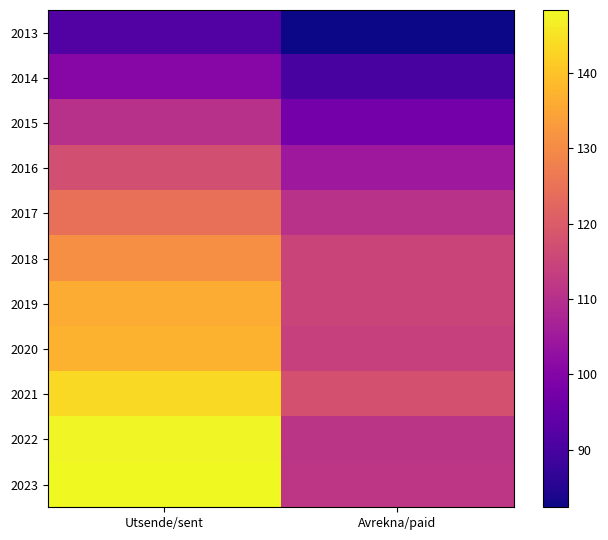

Between Utsende/sent and Avrekna/paid, which is larger?

Utsende/sent